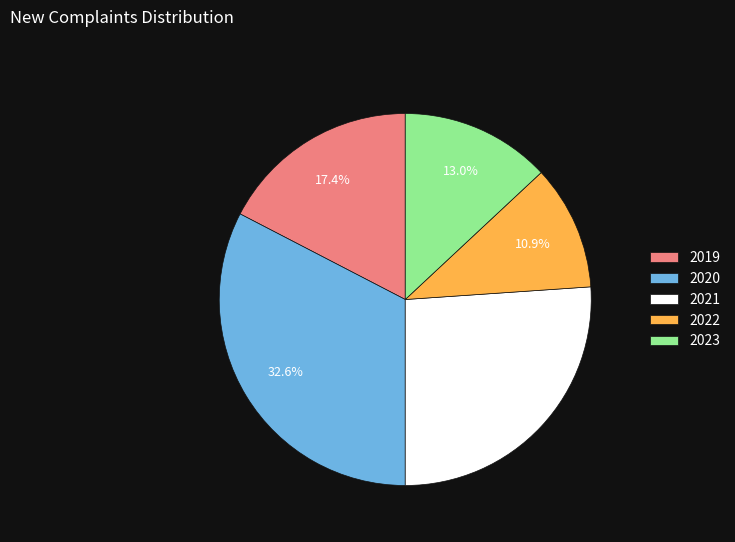

Is there any slice that represents more than half of the pie?

No